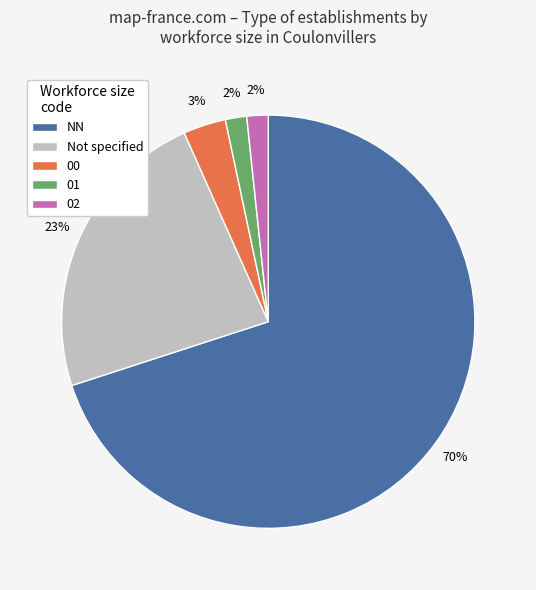

Is the sum of Not specified and 02 greater than half?

No